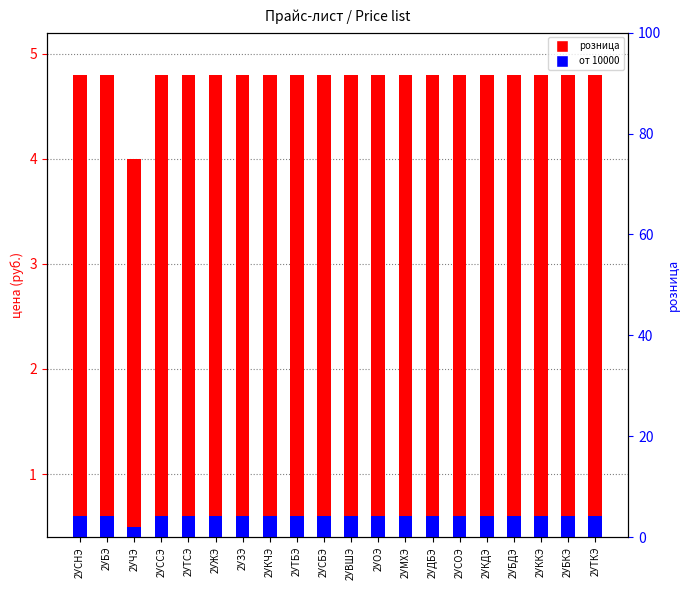

The от 10000 series shows 1.0 at 2УМХЭ. True or false?

False